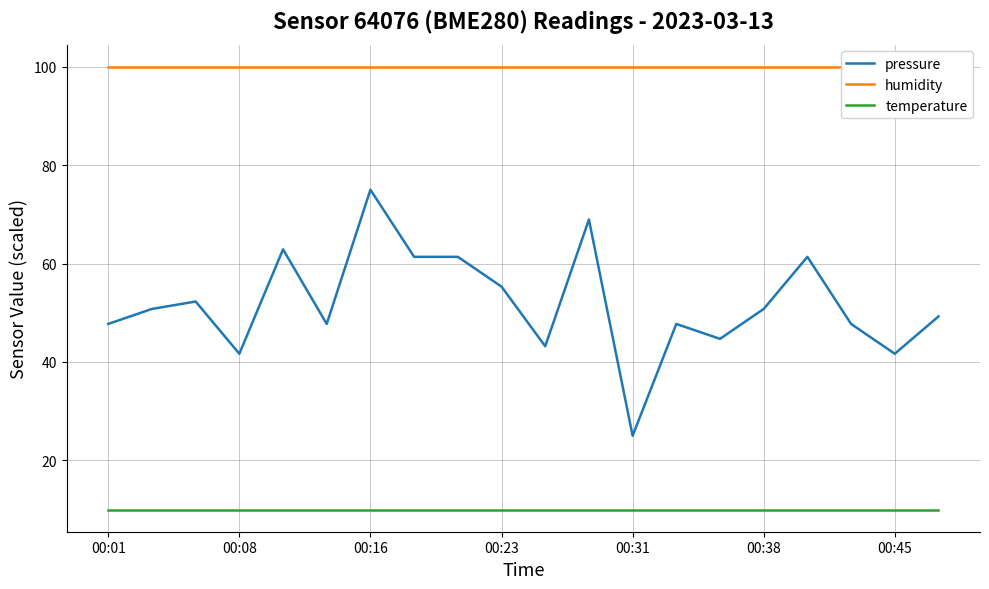

What is the maximum value for pressure?

75.0